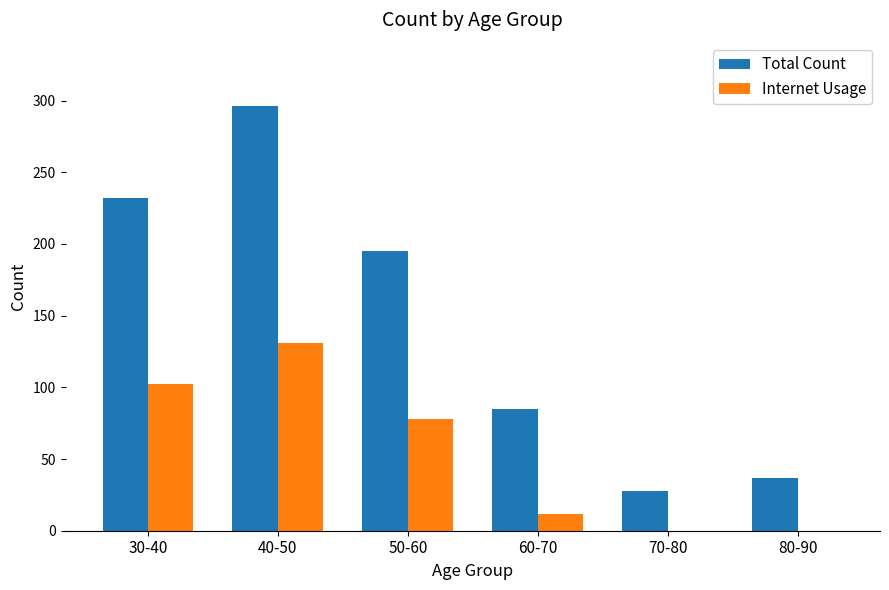

Which series changed the most between 30-40 and 60-70?

Total Count